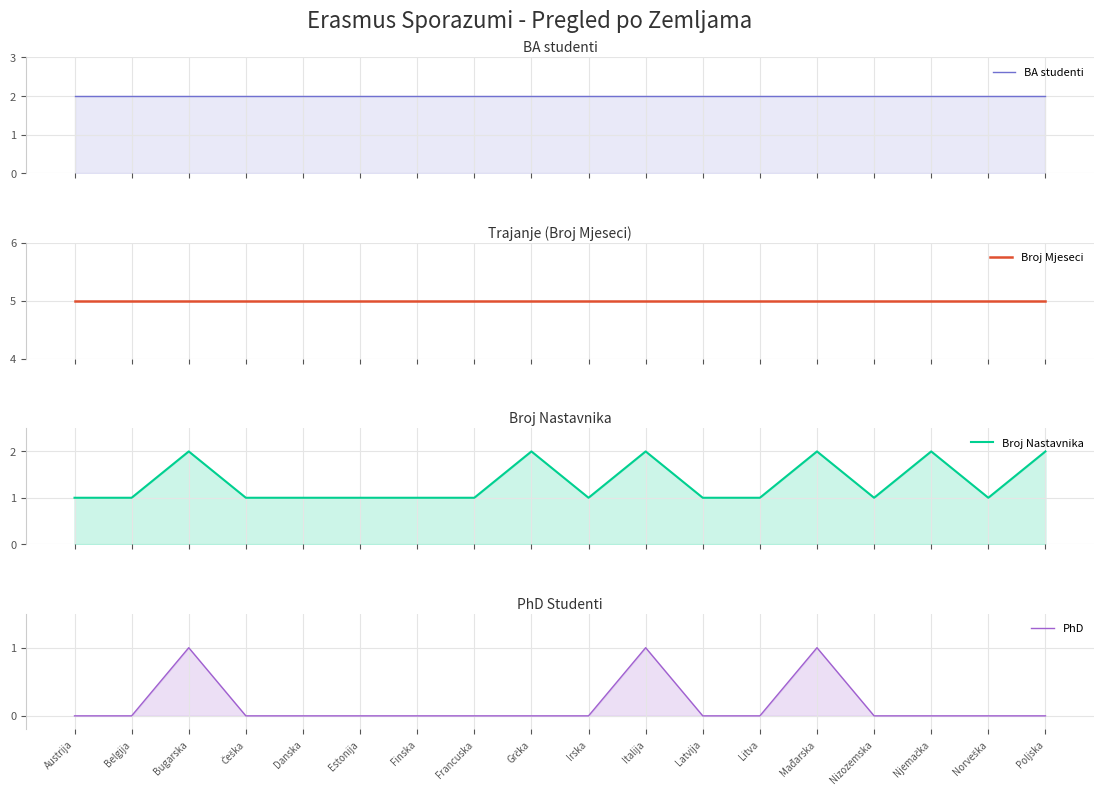

Is it true that PhD equals 0 at Norveška?

True